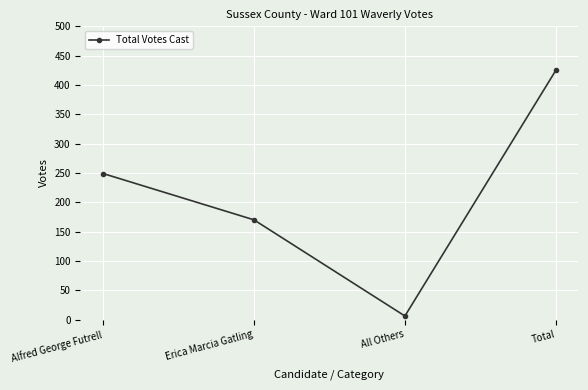

Does the chart have visible grid lines?

Yes